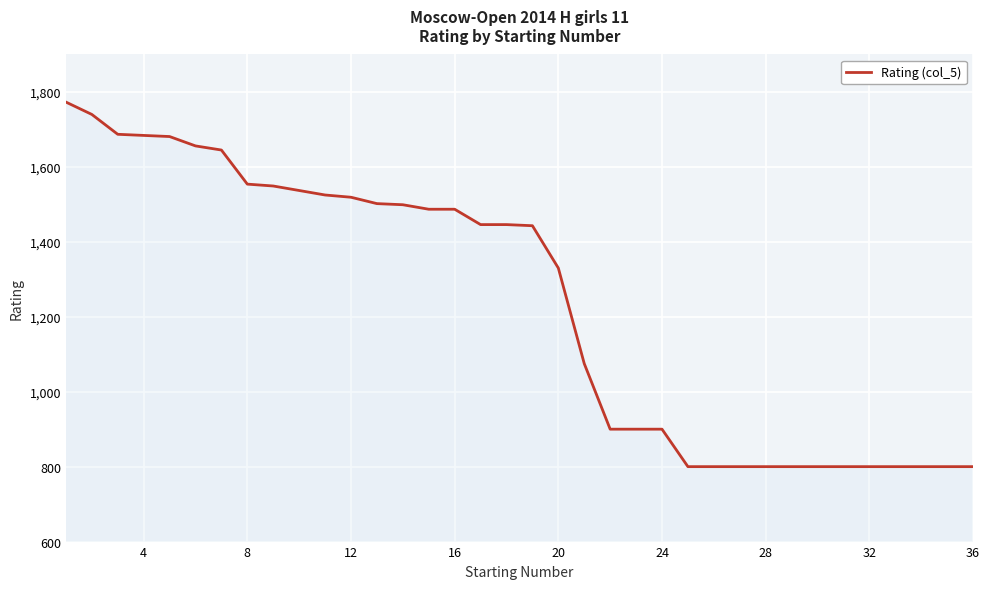

What is the smallest value displayed?

800